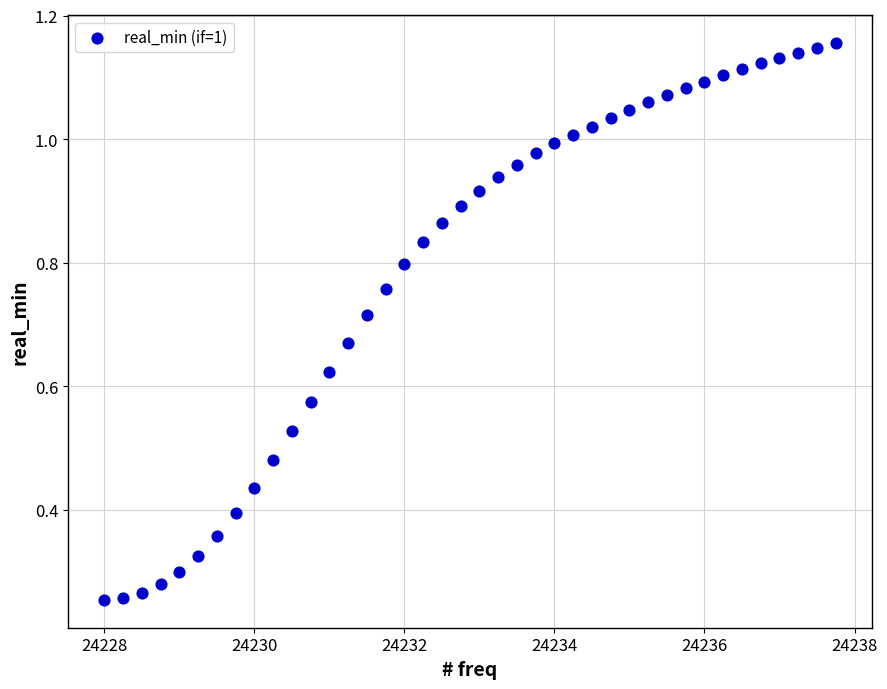

What is the range of X values (max minus min)?

9.8